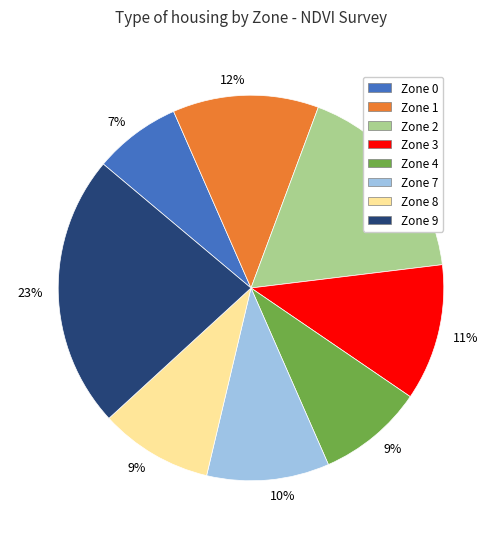

Count the number of slices in the pie.

8